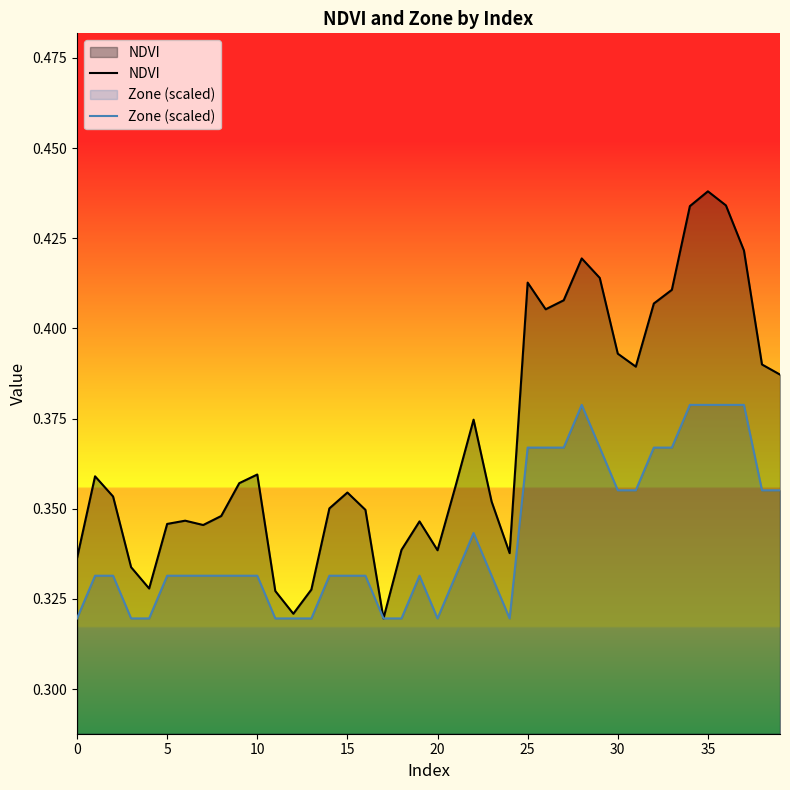

Count the number of data series in this chart.

2